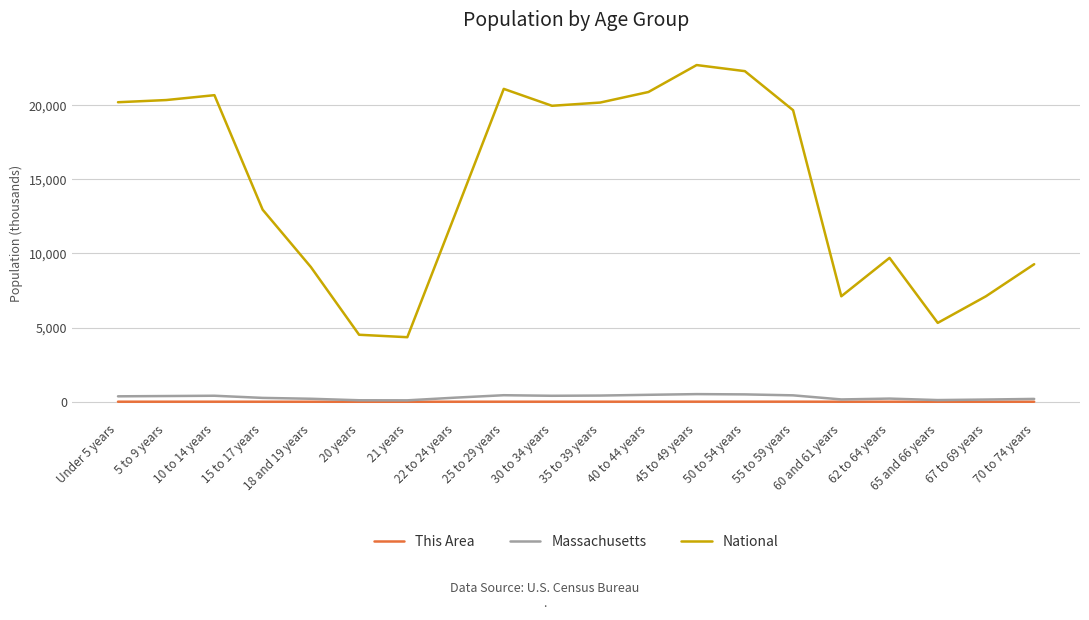

Which series has the largest total across all categories?

National